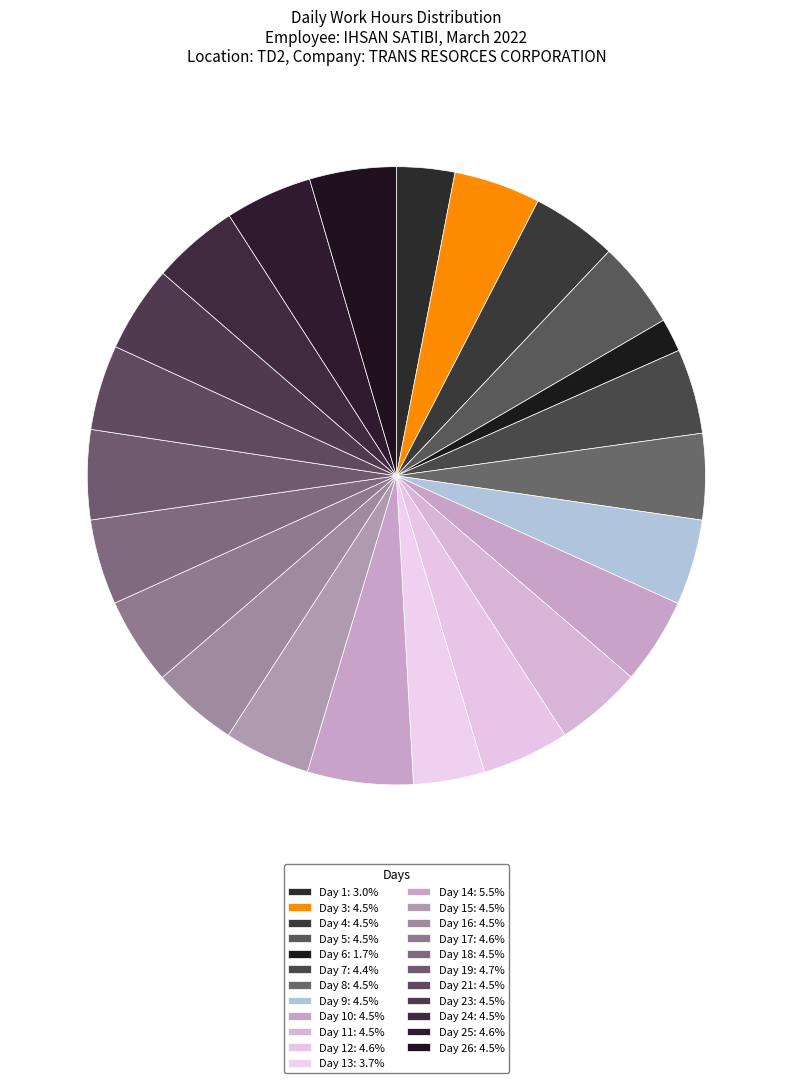

To the nearest percent, what is the difference between the largest and smallest slice percentages?

4%